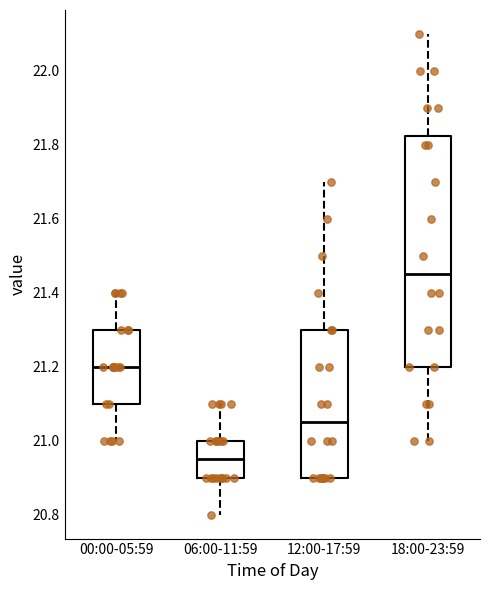

Which box is the tallest, from its lower edge to its upper edge?

18:00-23:59